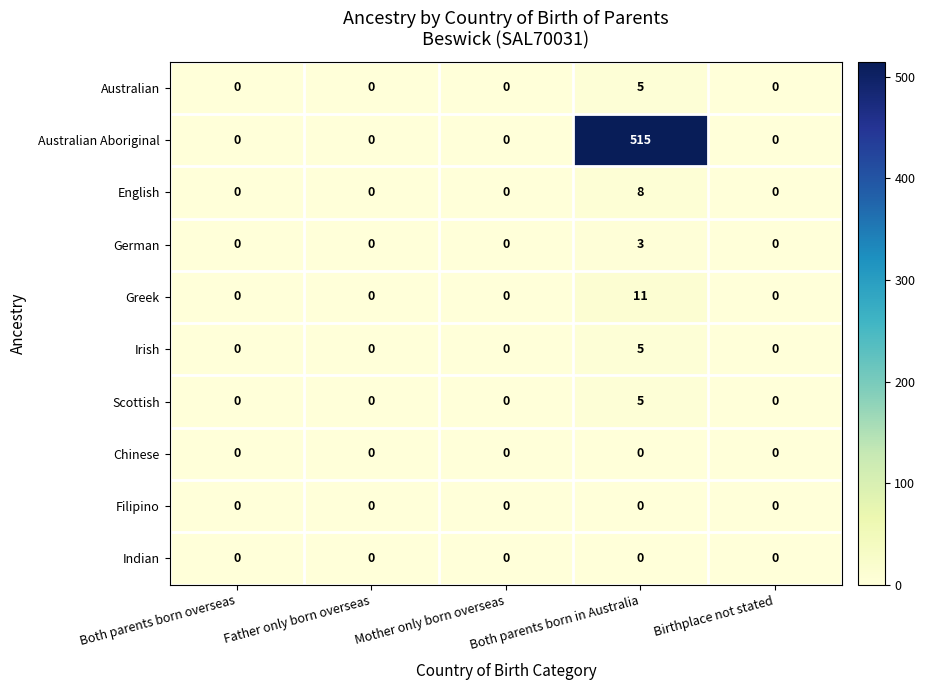

The German series shows 2 at Mother only born overseas. True or false?

False